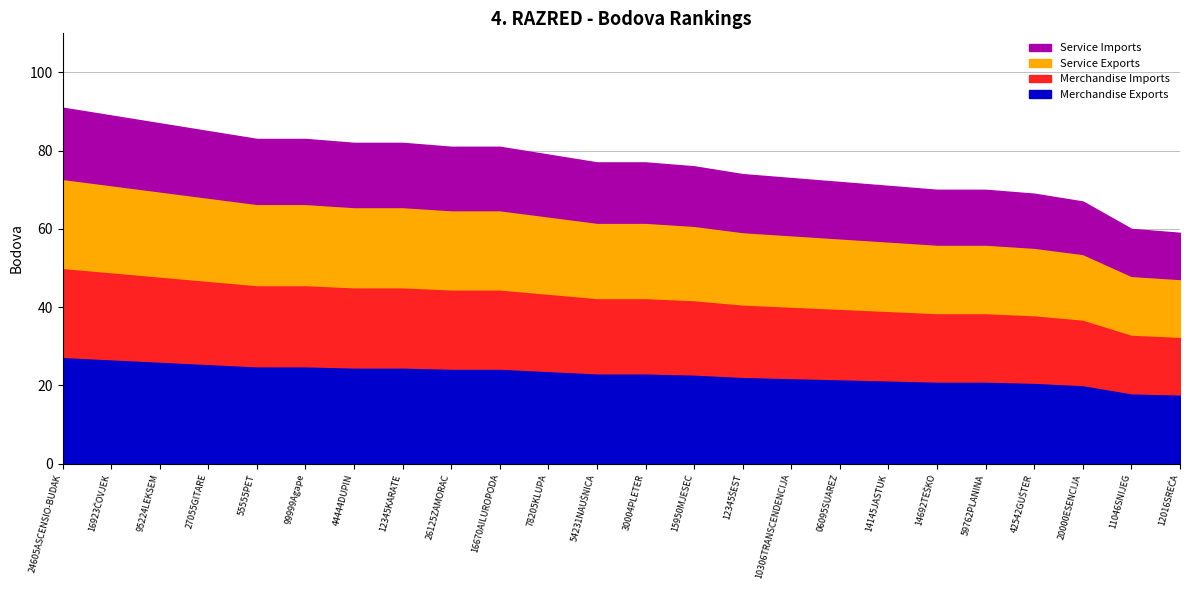

At which label does the data first exceed 77?

24605ASCENSIO-BUDAK